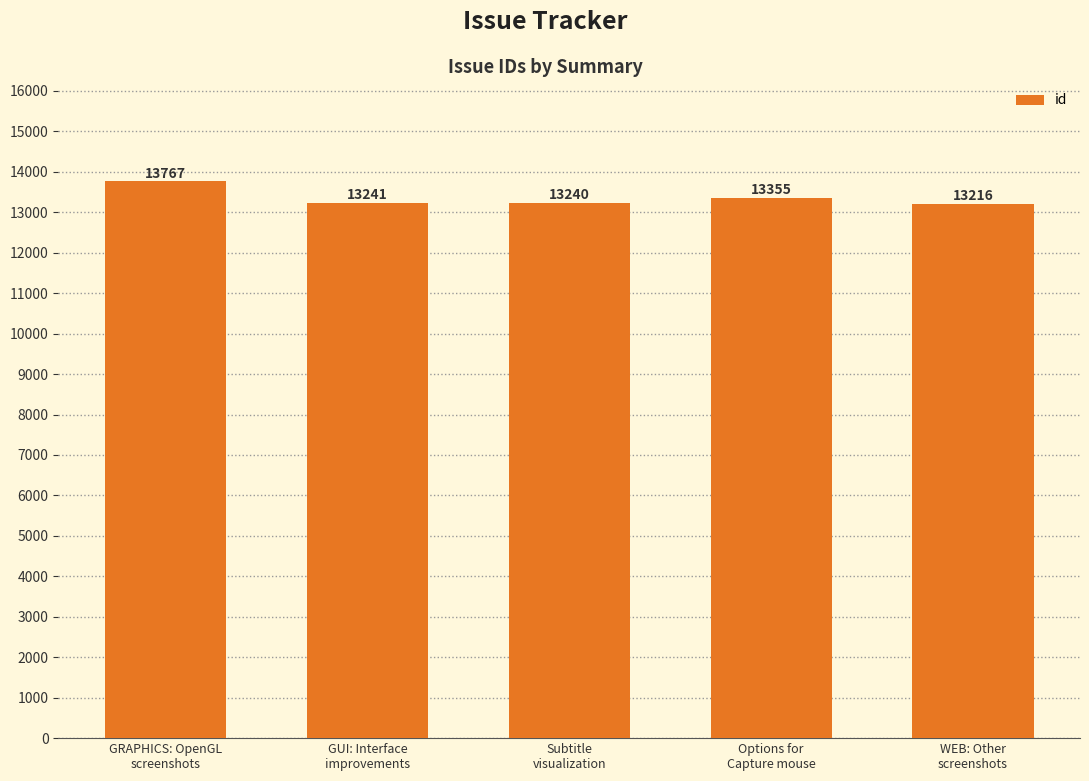

Rank the categories by value from lowest to highest.

WEB: Other
screenshots, Subtitle
visualization, GUI: Interface
improvements, Options for
Capture mouse, GRAPHICS: OpenGL
screenshots